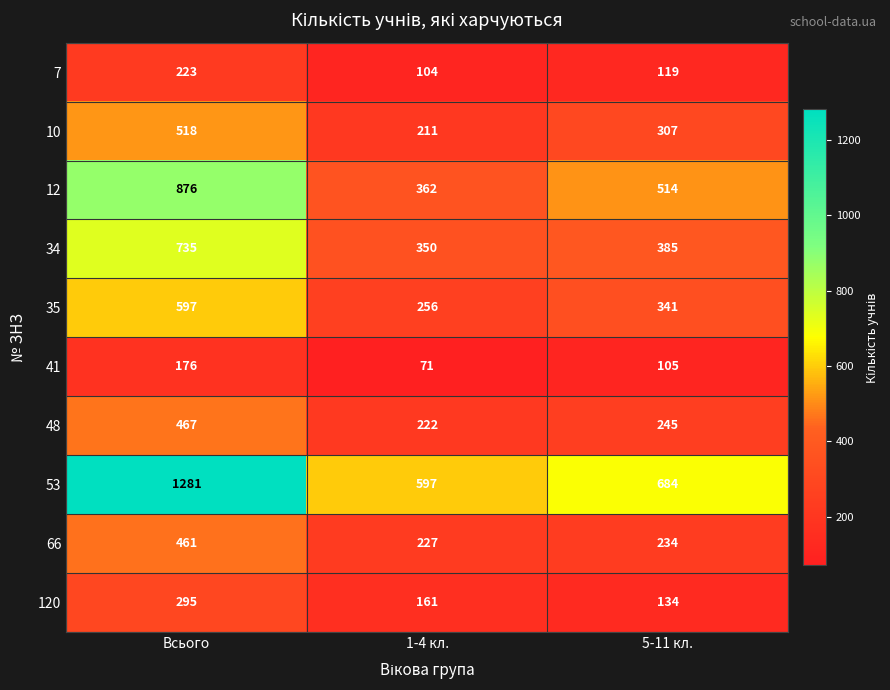

The 53 series shows 386 at 5-11 кл.. True or false?

False